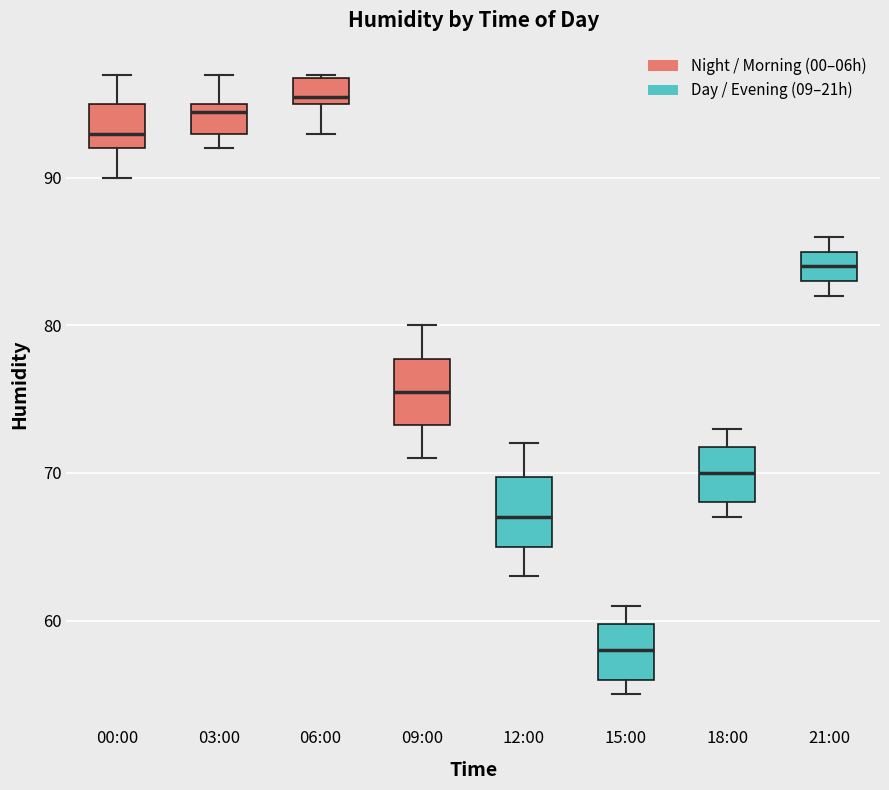

Which box has the highest median line?

06:00